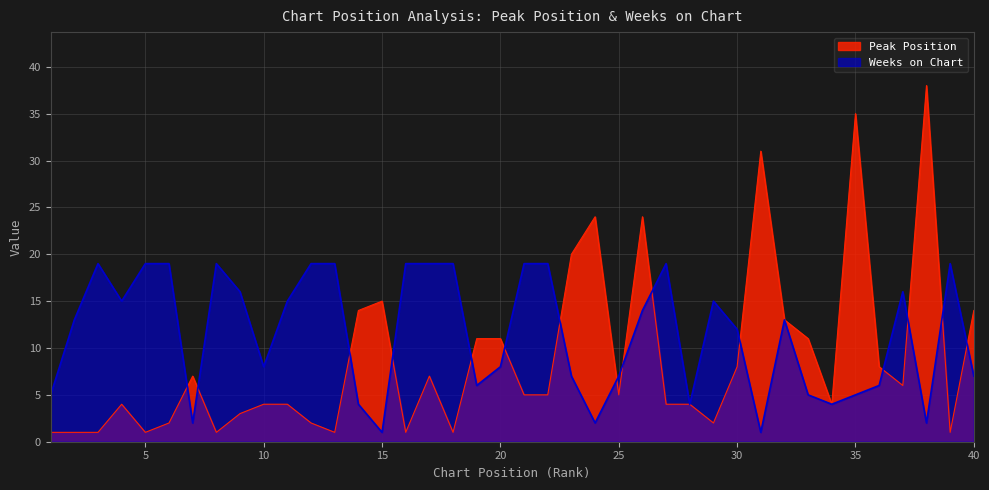

At which category is the sum across all series the highest?

35